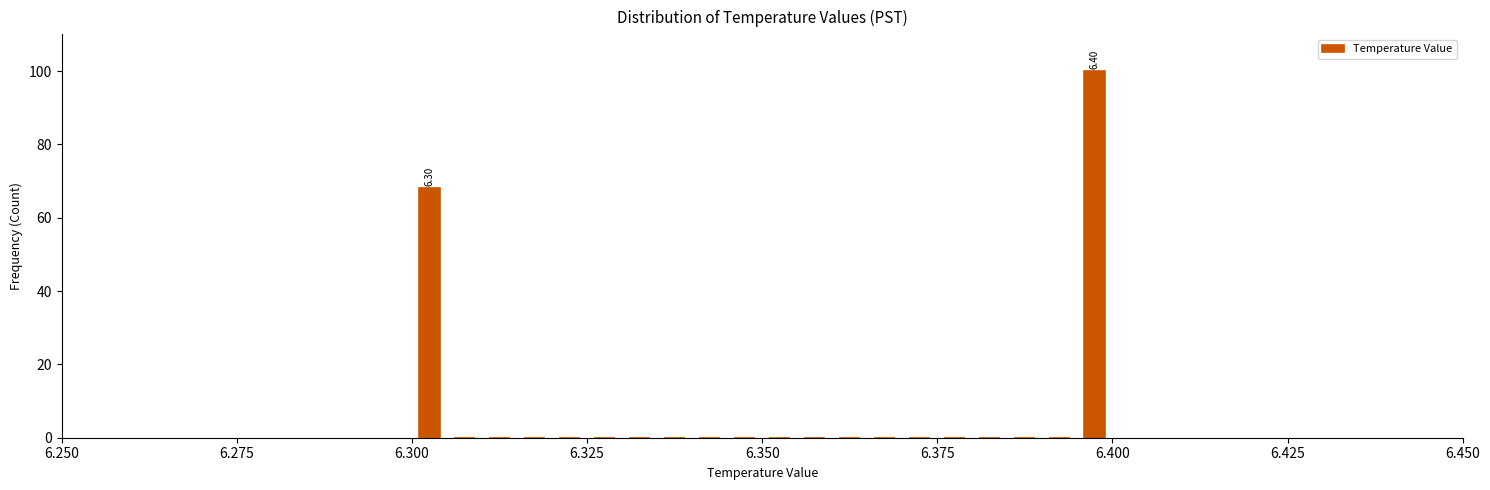

Read against the x-axis, roughly where is the centre of the tallest bar?

6.400